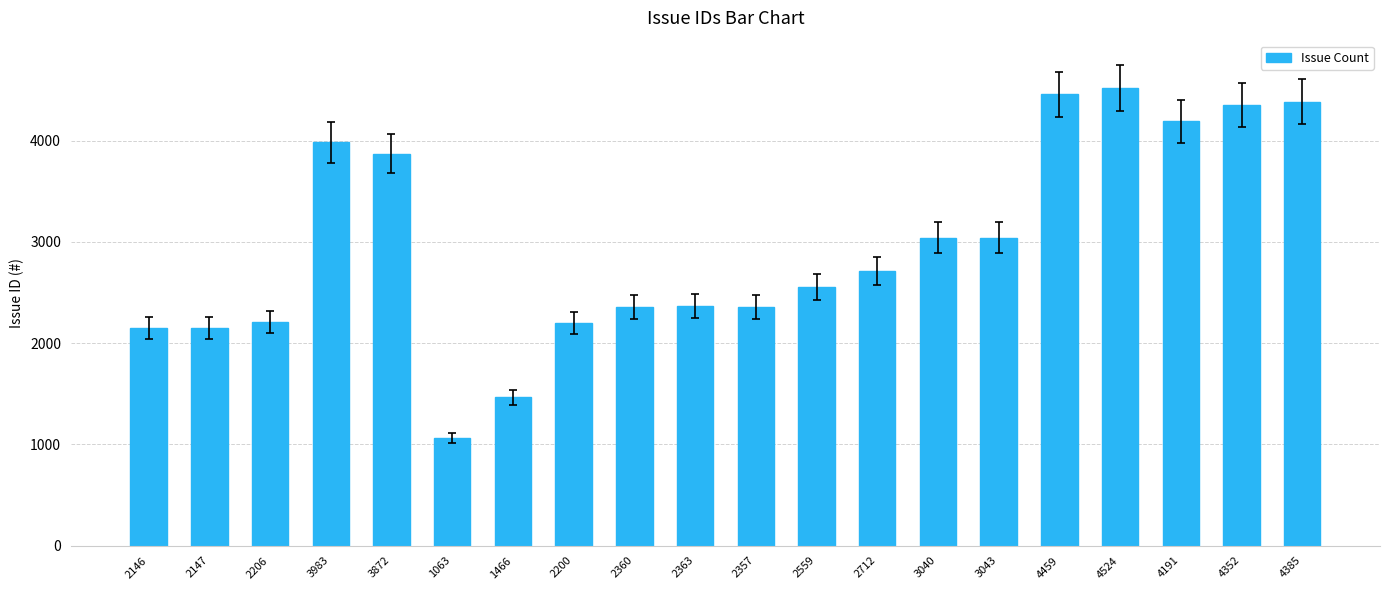

What is the label of the 8th bar from the right?

2712